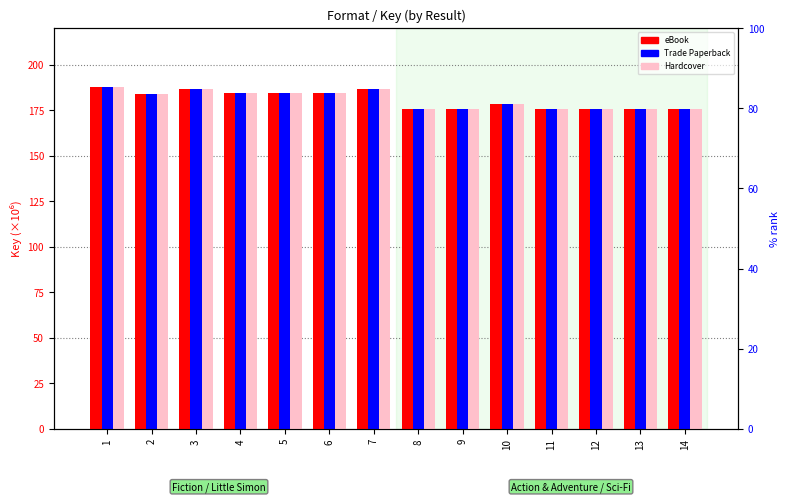

Is the value of eBook at 2 greater than the value of Trade Paperback at 7?

No